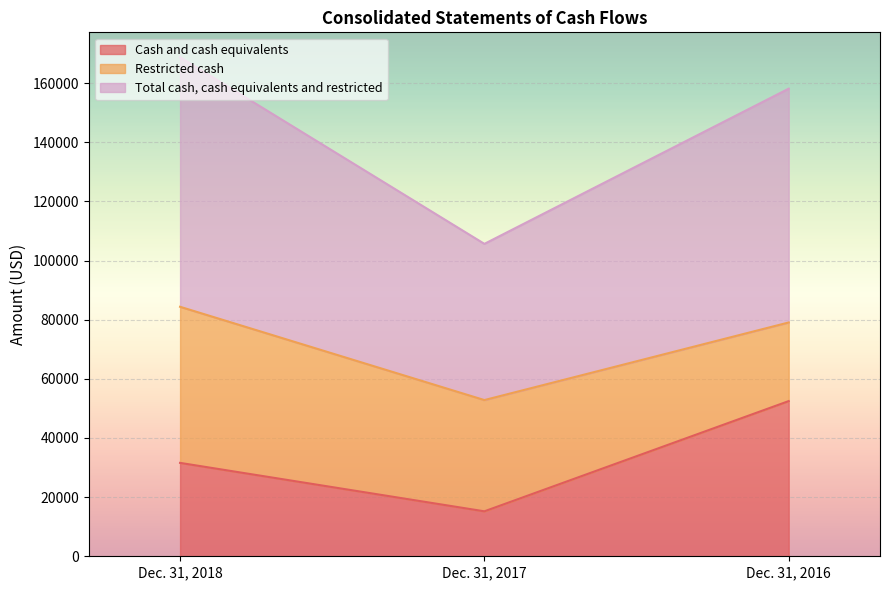

At which category does the chart reach its minimum across all series?

Dec. 31, 2017